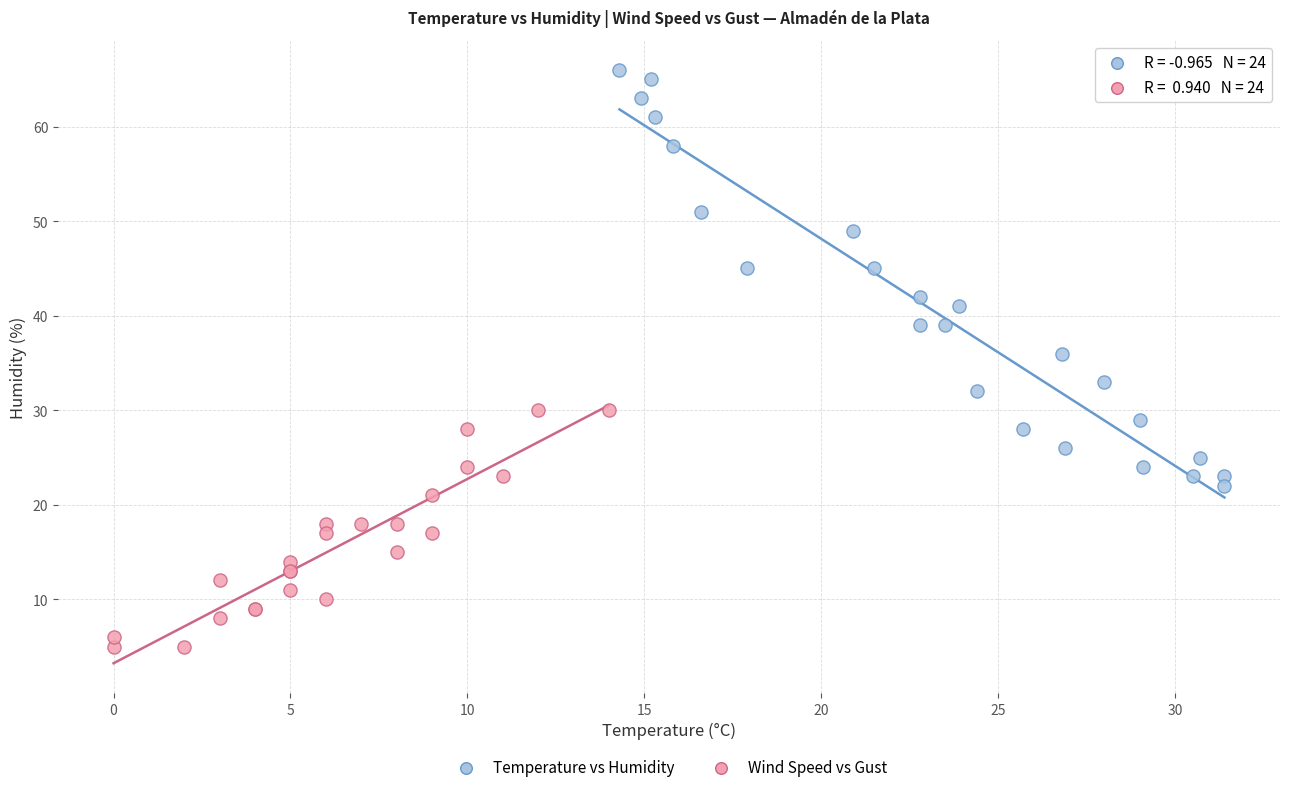

Which series has the widest spread of Y values?

Temperature vs Humidity